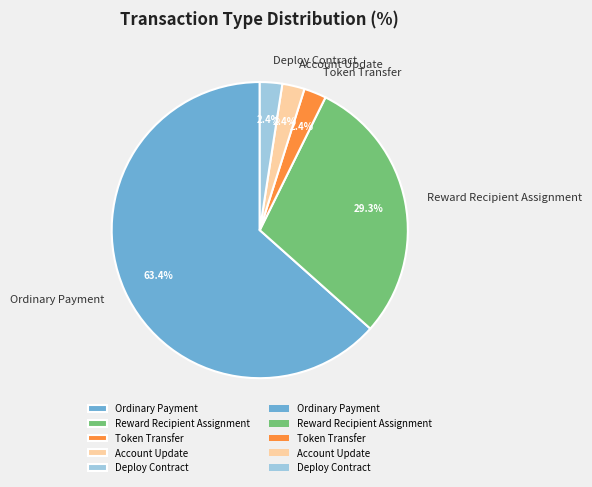

What portion of the pie excludes Account Update?

97.6%